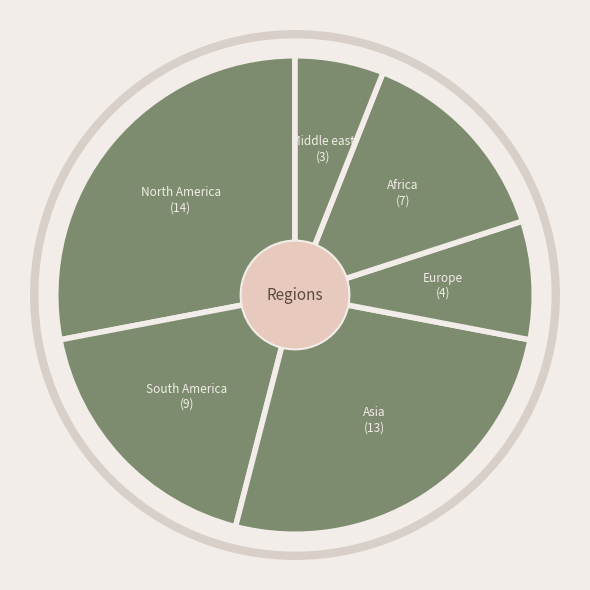

Count the number of slices in the pie.

6